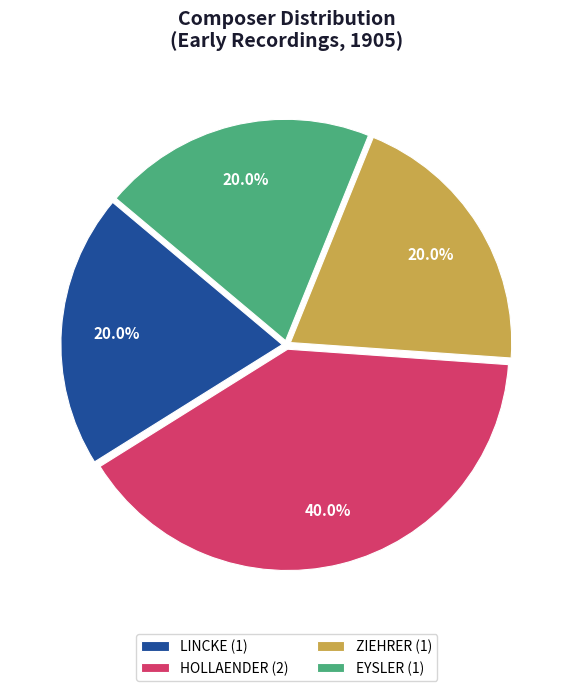

Which has a higher value, ZIEHRER or HOLLAENDER?

HOLLAENDER